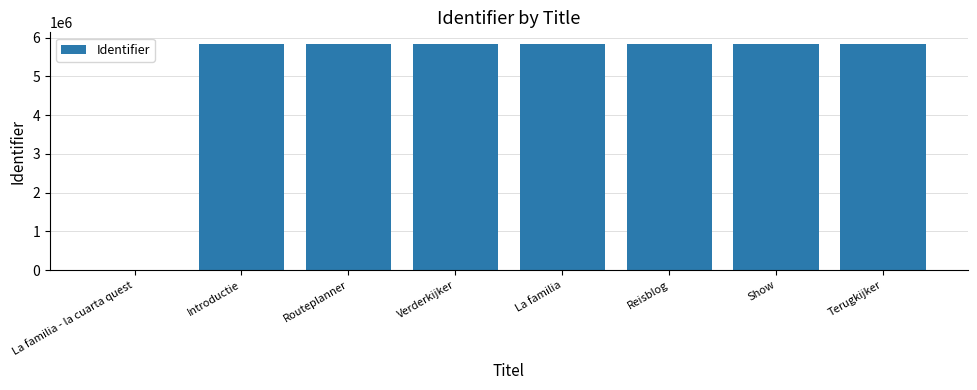

How many series are shown in this chart?

1